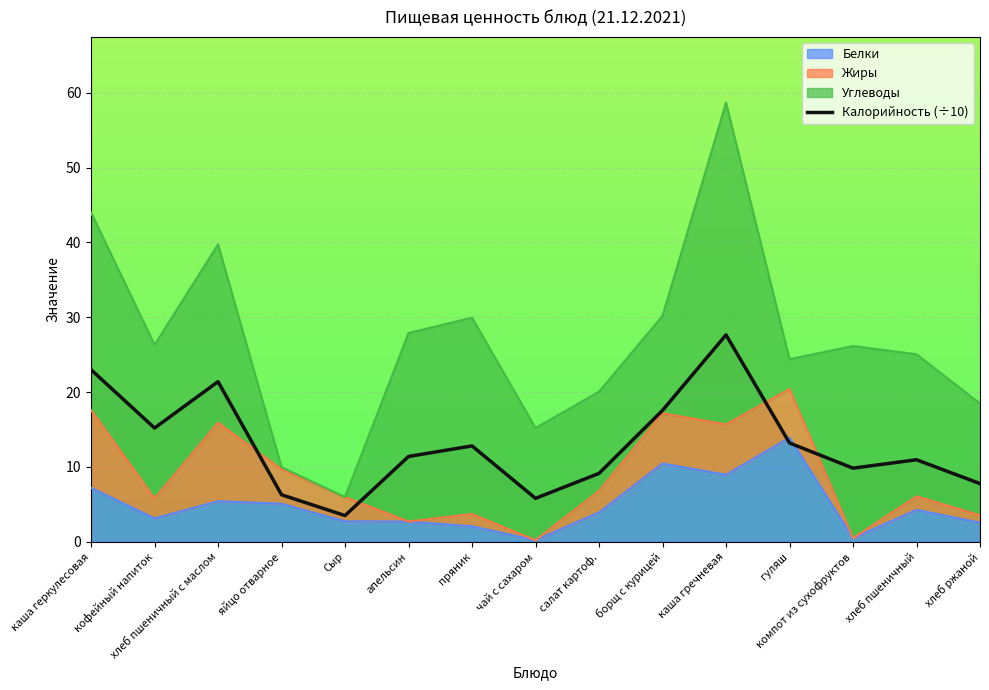

At which category does the chart reach its peak across all series?

каша гречневая